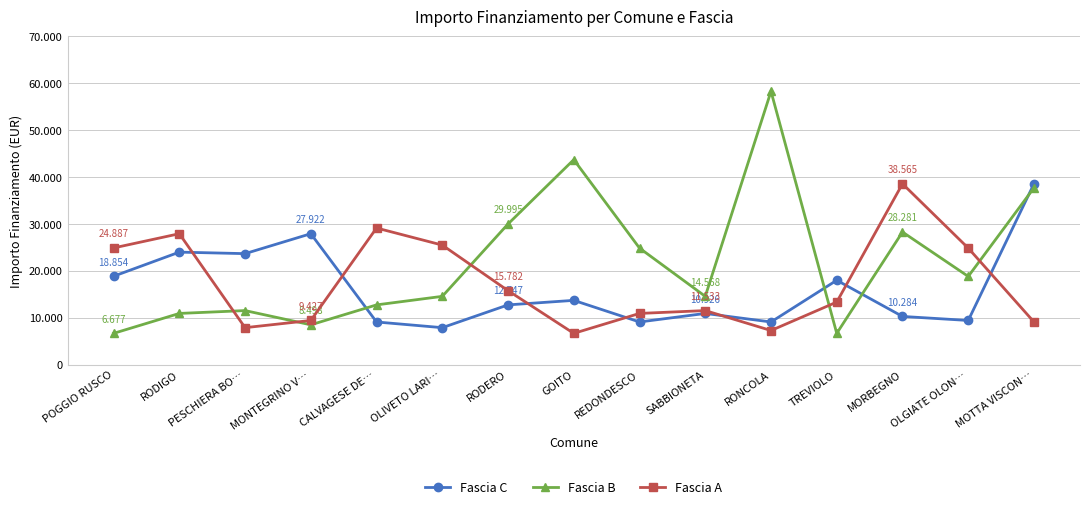

At which category is the sum across all series the highest?

MOTTA VISCON…